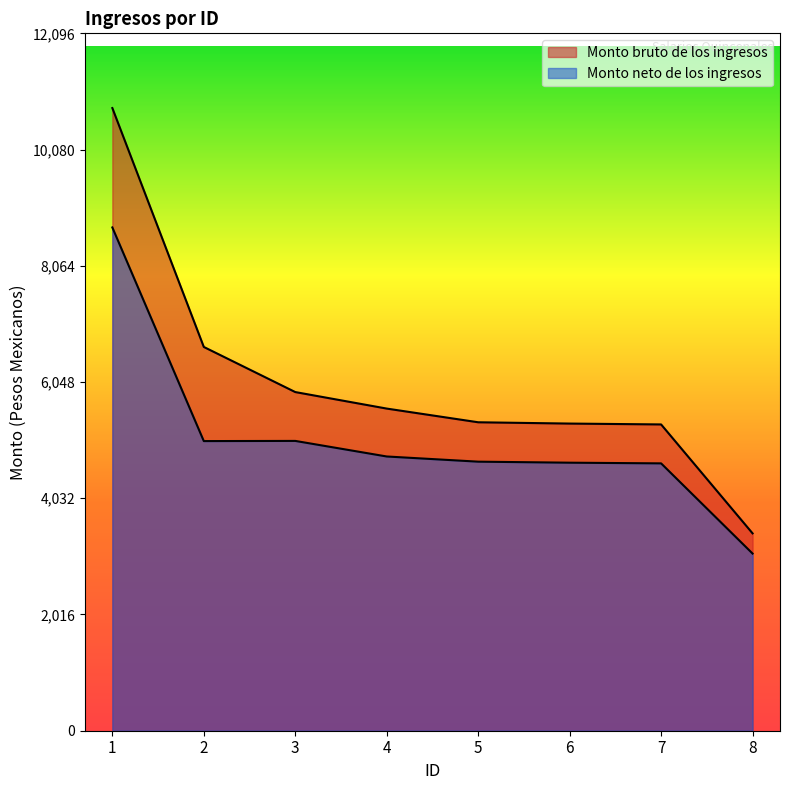

Which series has the widest spread of values?

Monto bruto de los ingresos